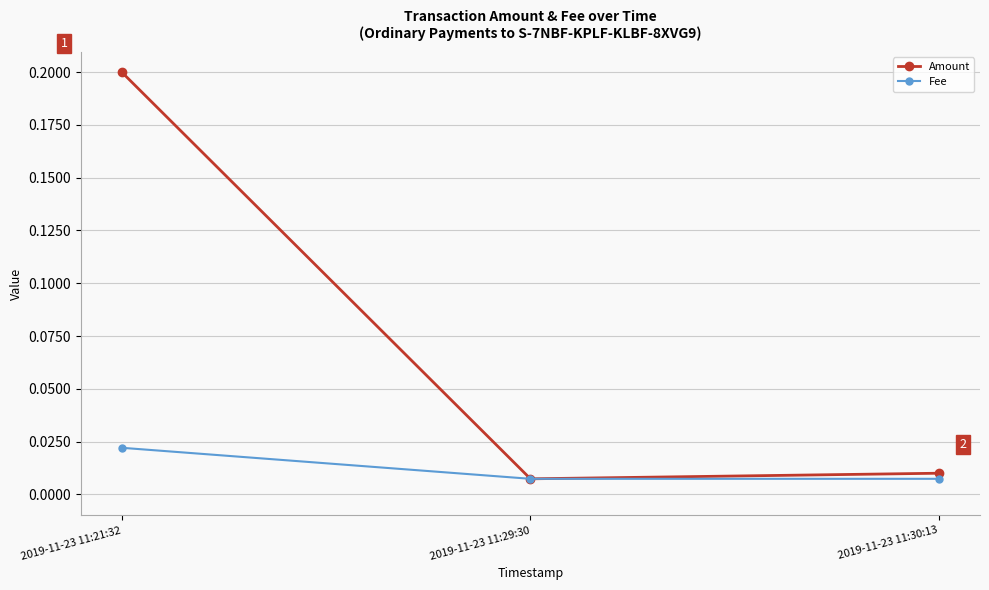

Which series has the widest spread of values?

Amount